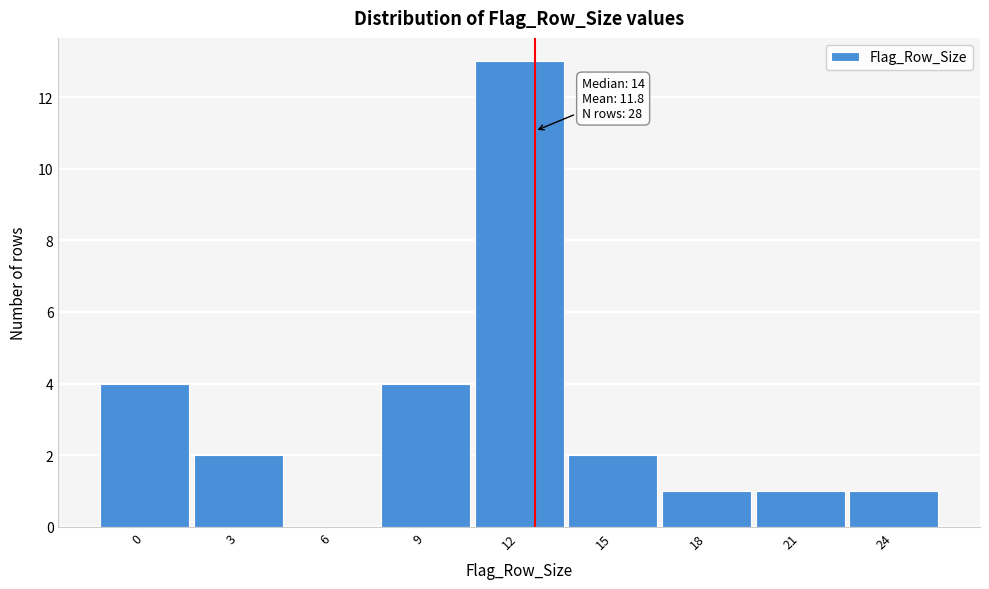

Reading left to right, what are all the values shown in this chart?

0=4	3=2	6=0	9=4	12=13	15=2	18=1	21=1	24=1